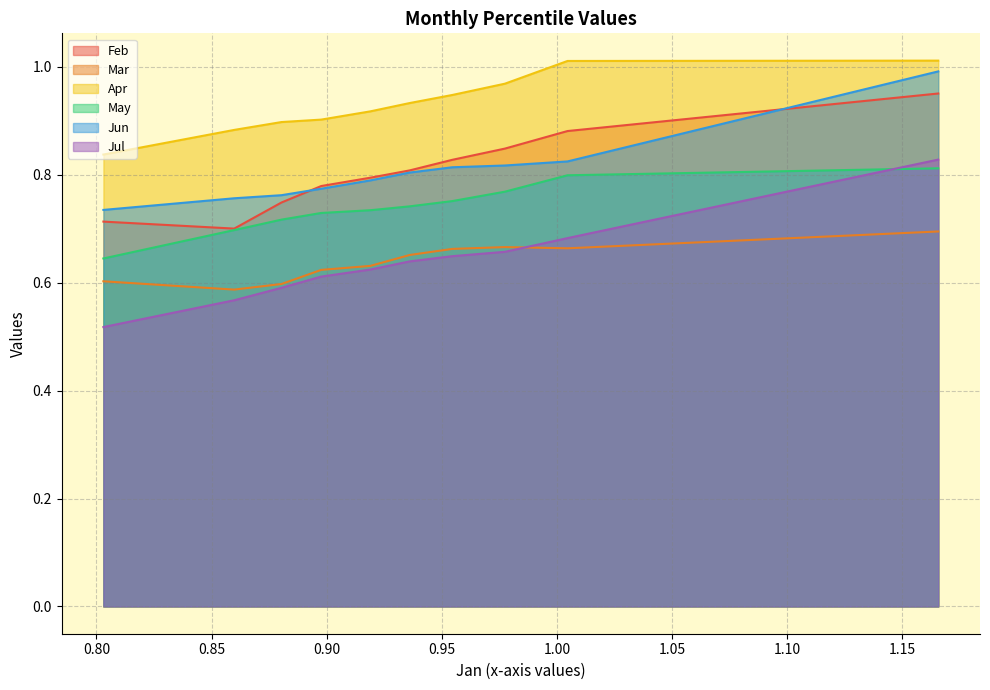

What is the difference between the second highest and second lowest values in the Jun series?

0.1